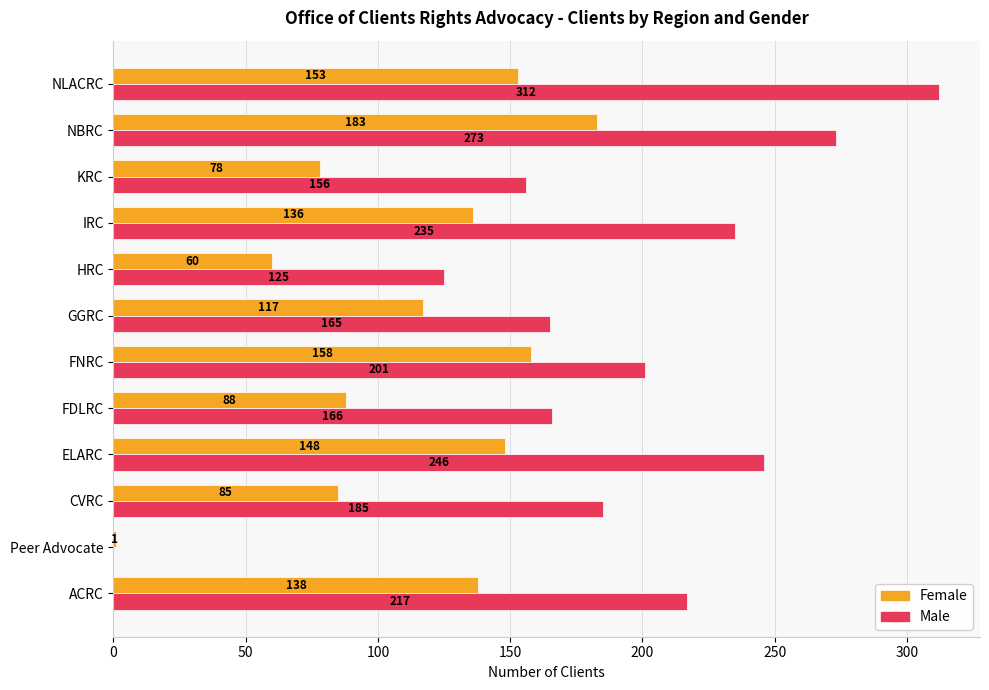

How many categories are shown in the chart?

12